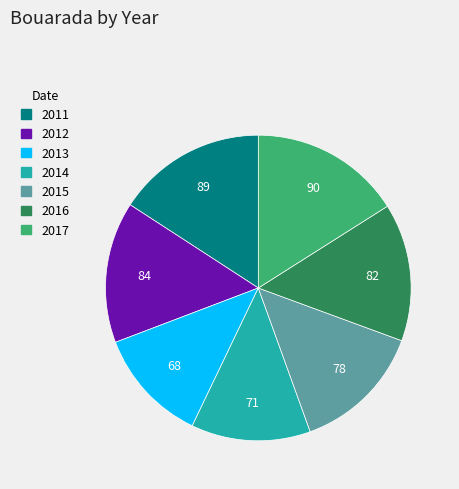

What is the smallest slice in the pie chart?

2013